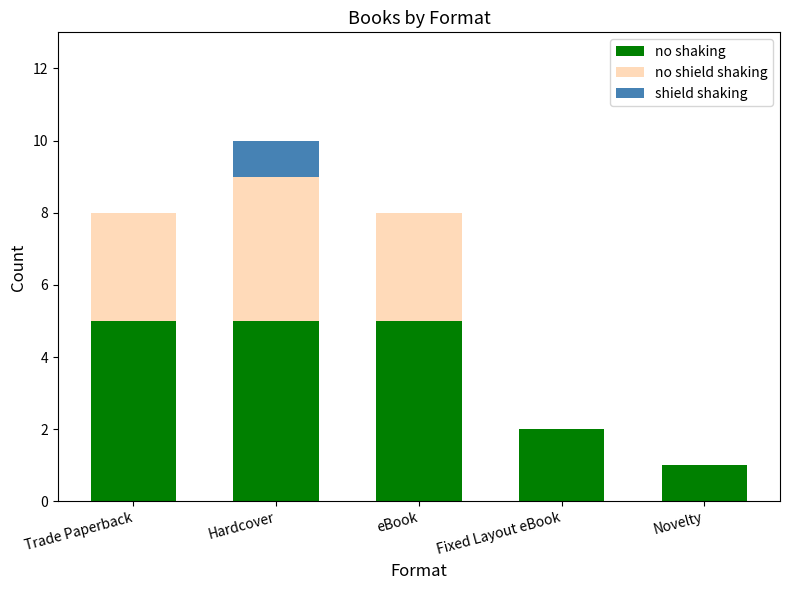

How many categories are shown in the chart?

5